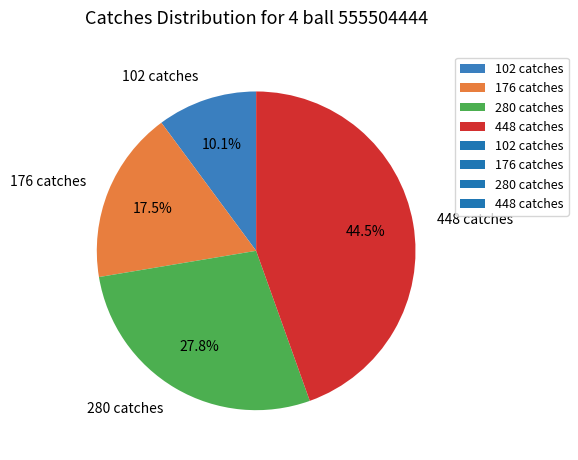

What percentage is the 102 catches slice, to the nearest percent?

10%